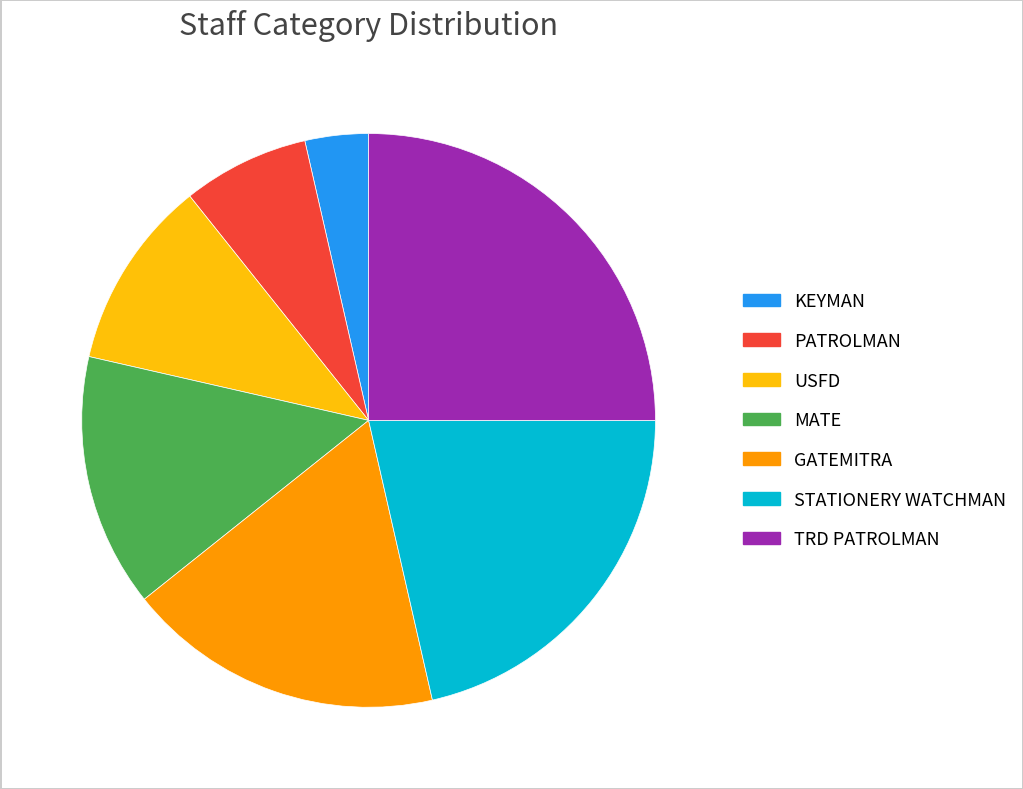

The USFD slice represents 23% of the pie. True or false?

False